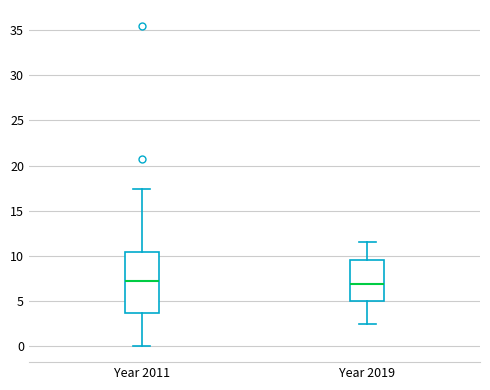

Reading left to right, read every box against the y-axis: the position of its median line, the range the box covers, and the ends of its whiskers. The values are not printed on the chart, so give them approximately, as read against the axis.

Year 2011: median 7.0, box 3.5 to 10.5, whiskers 0.0 to 17.5
Year 2019: median 7.0, box 5.0 to 9.5, whiskers 2.5 to 11.5